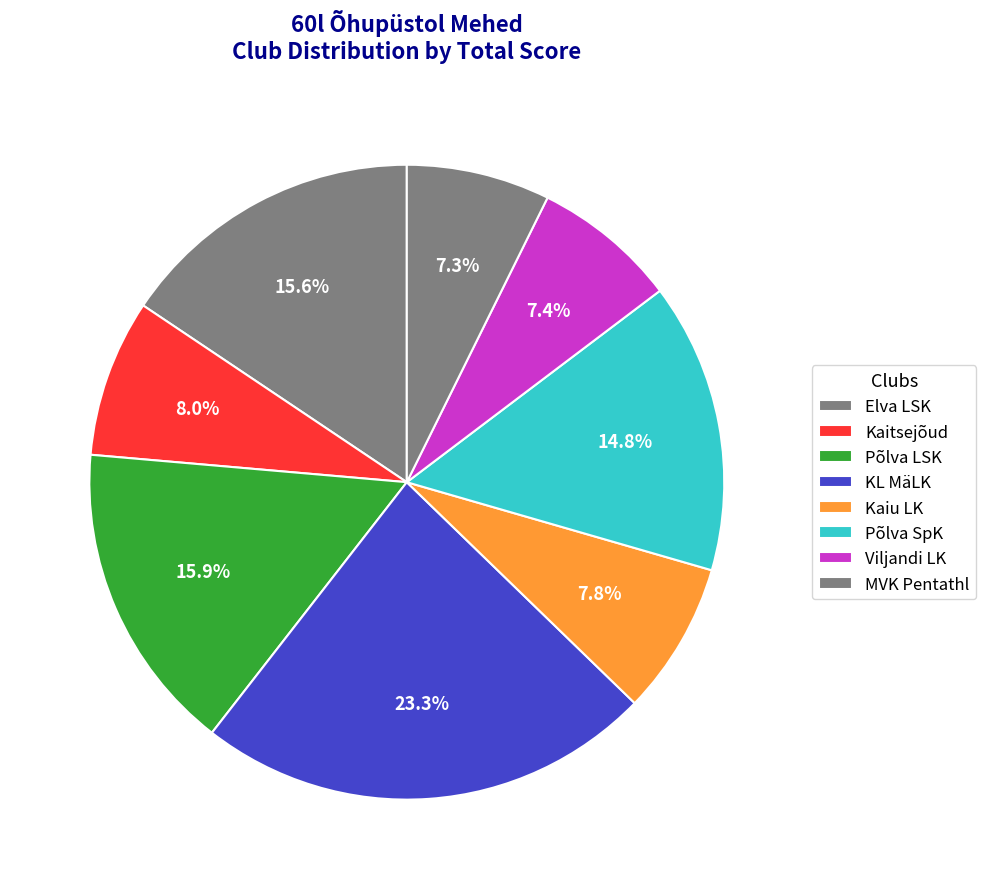

Count the number of slices in the pie.

8